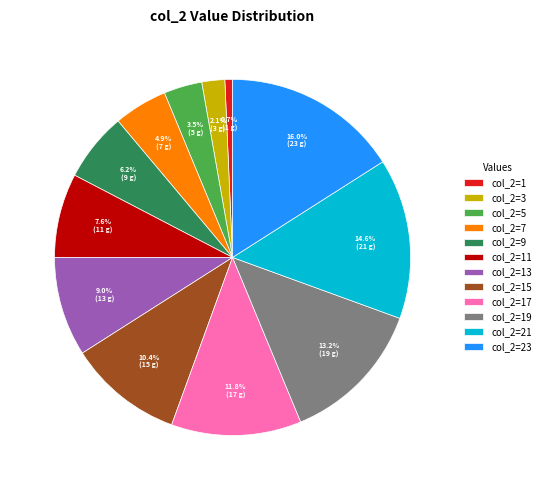

True or false: col_2=17 accounts for 1% of the total.

False